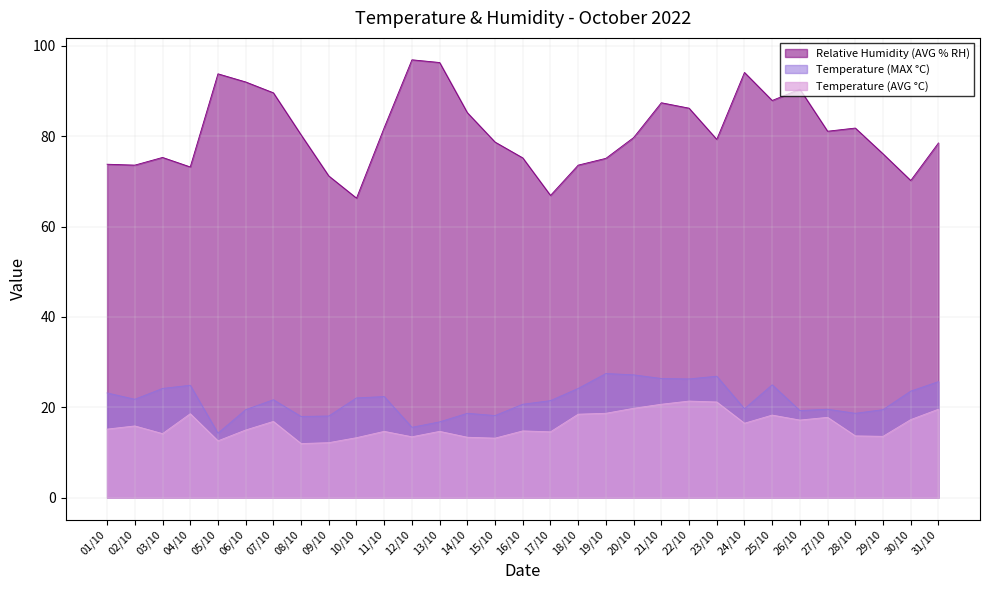

True or false: Relative Humidity (AVG % RH) has a value of 66.3 at 10/10.

True